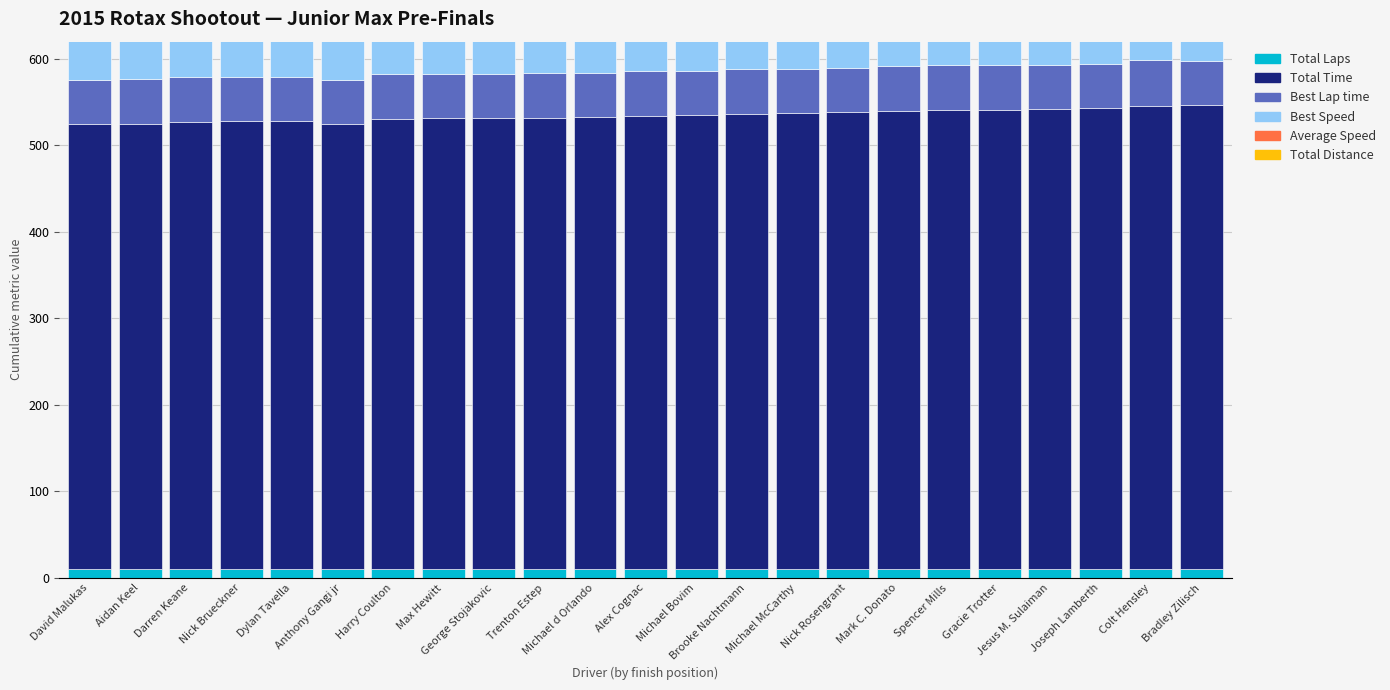

What is the label of the 8th bar from the right?

Nick Rosengrant